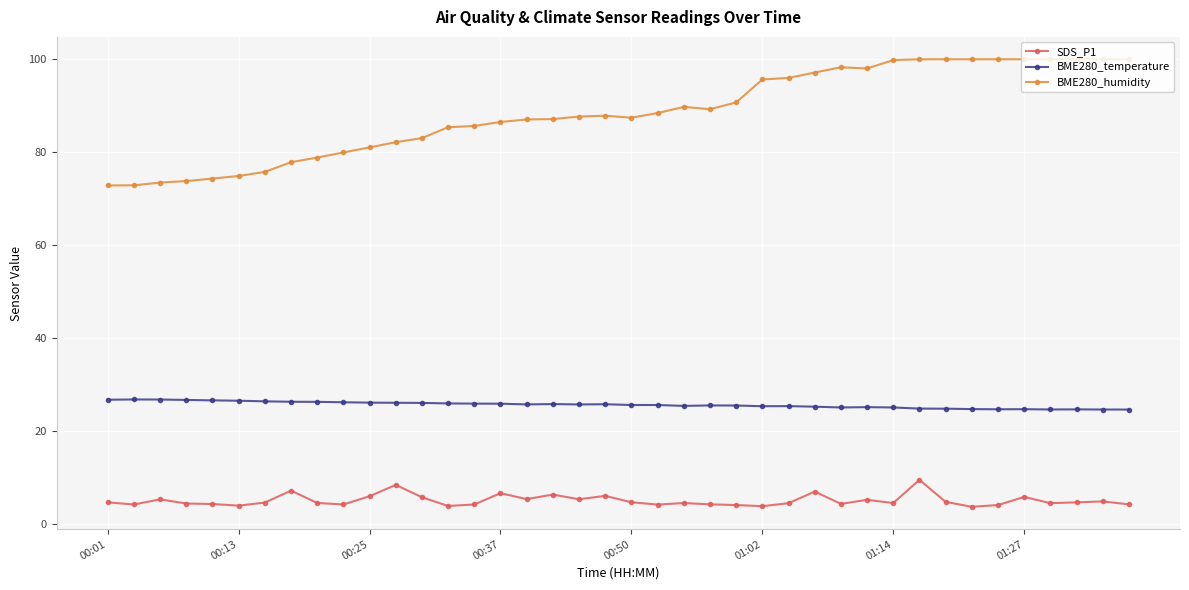

What is the greatest value displayed?

100.0